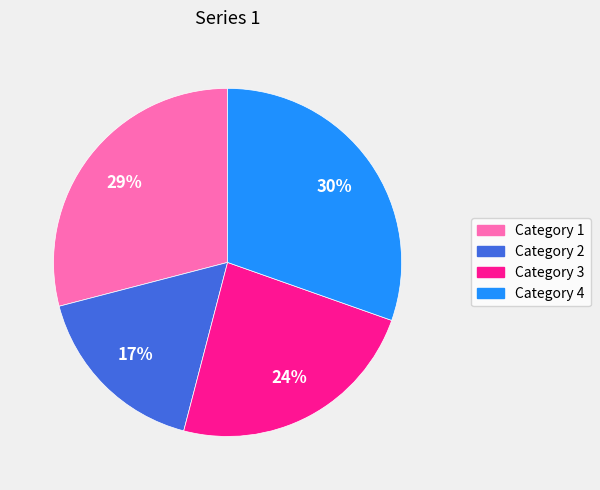

Which has a higher value, Category 3 or Category 4?

Category 4